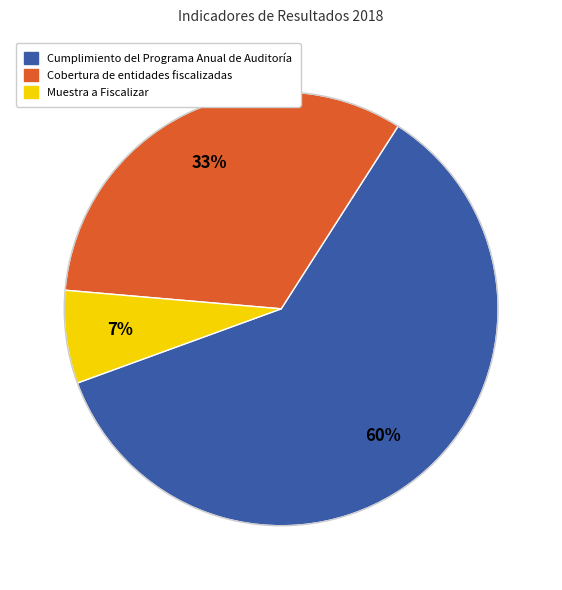

To the nearest percent, what is the difference between the largest and smallest slice percentages?

53%